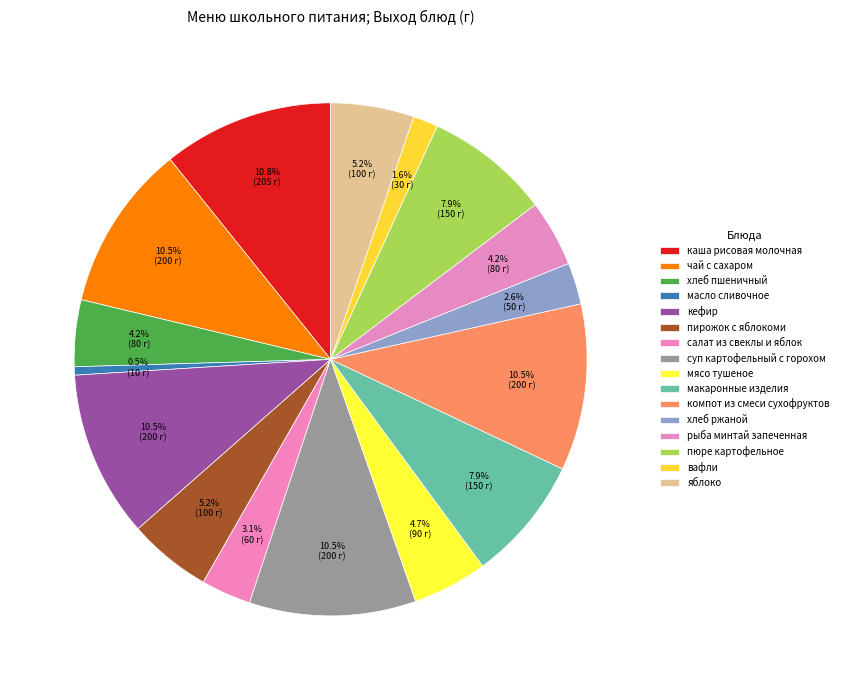

How many segments does this pie chart have?

16